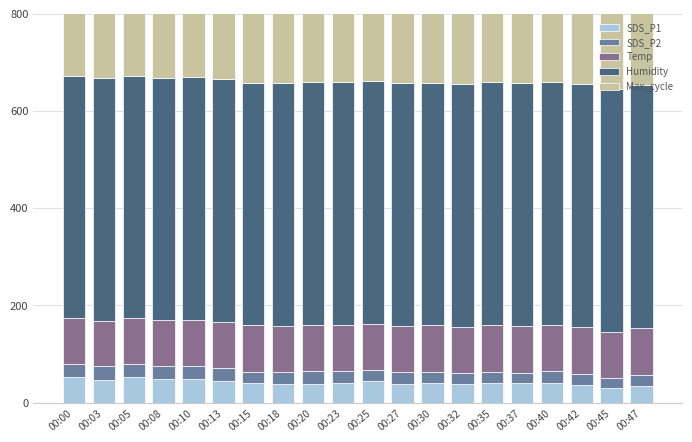

Which series has the widest spread of values?

SDS_P1